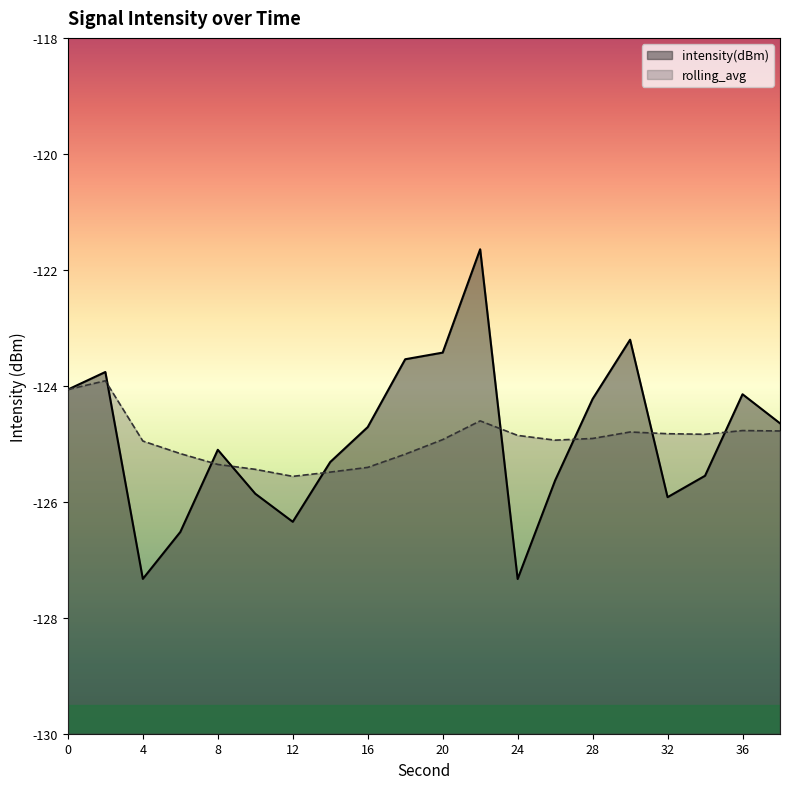

The value of intensity(dBm) at 24 is -172.1. True or false?

False